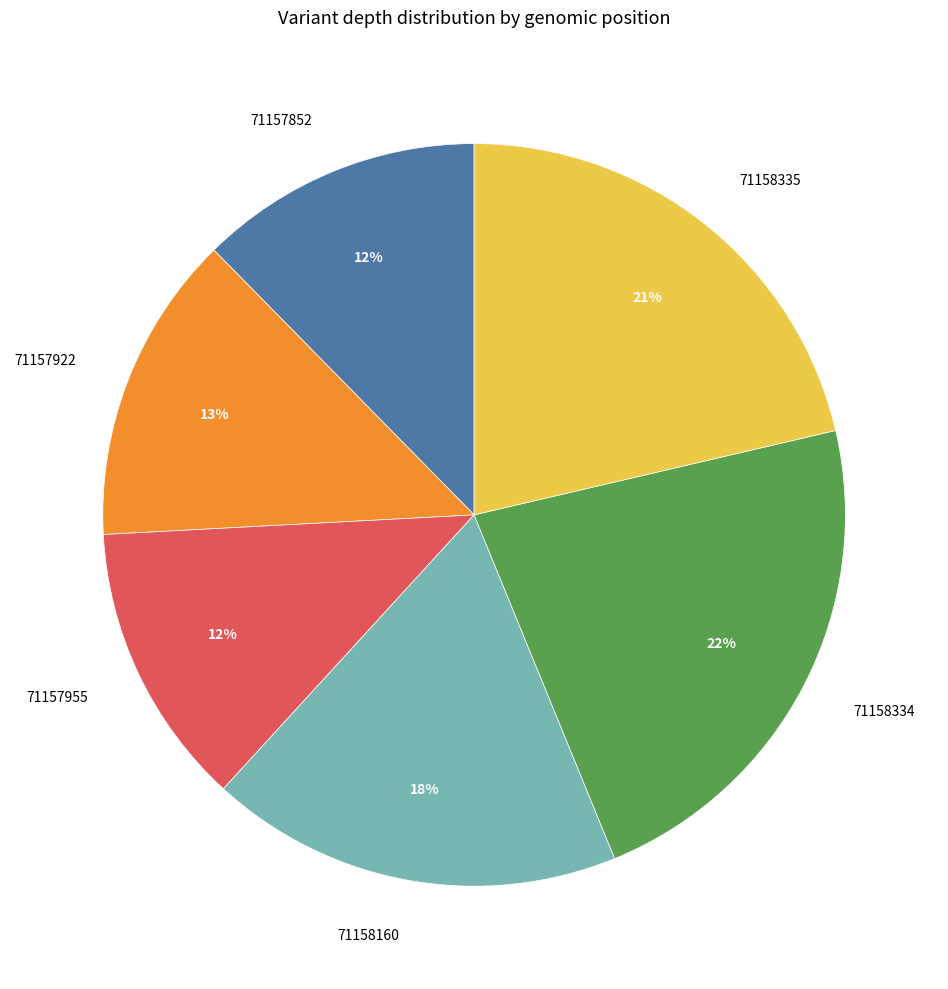

Is it true that 71157955 is 23% of the pie?

False